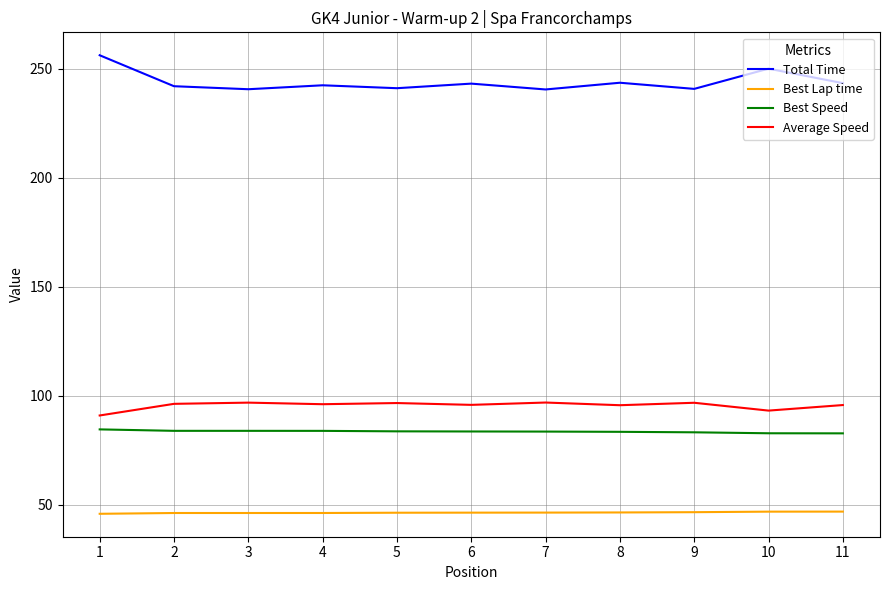

What is the difference between the maximum and minimum values in the Average Speed series?

5.9